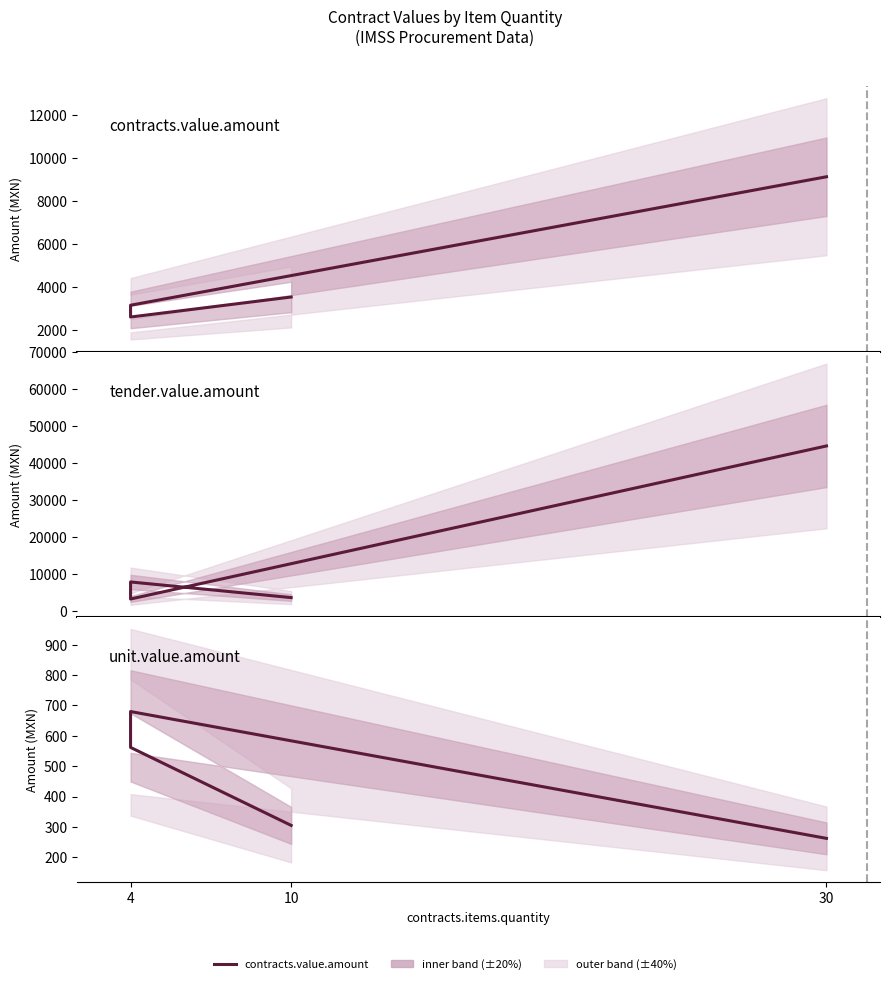

What is the sum of the contracts.value.amount values at 4 and 10?

6145.0